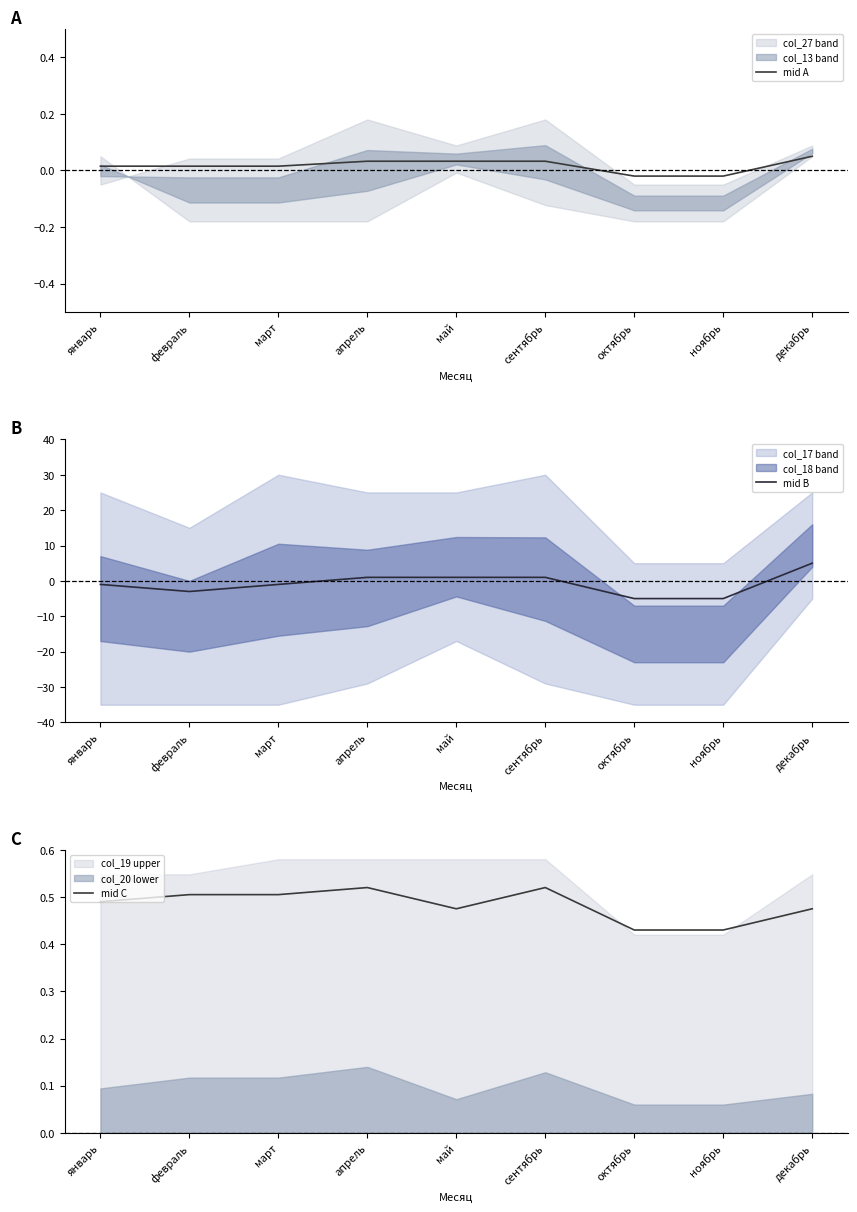

Is the value of mid B at апрель greater than the value of mid C at январь?

Yes